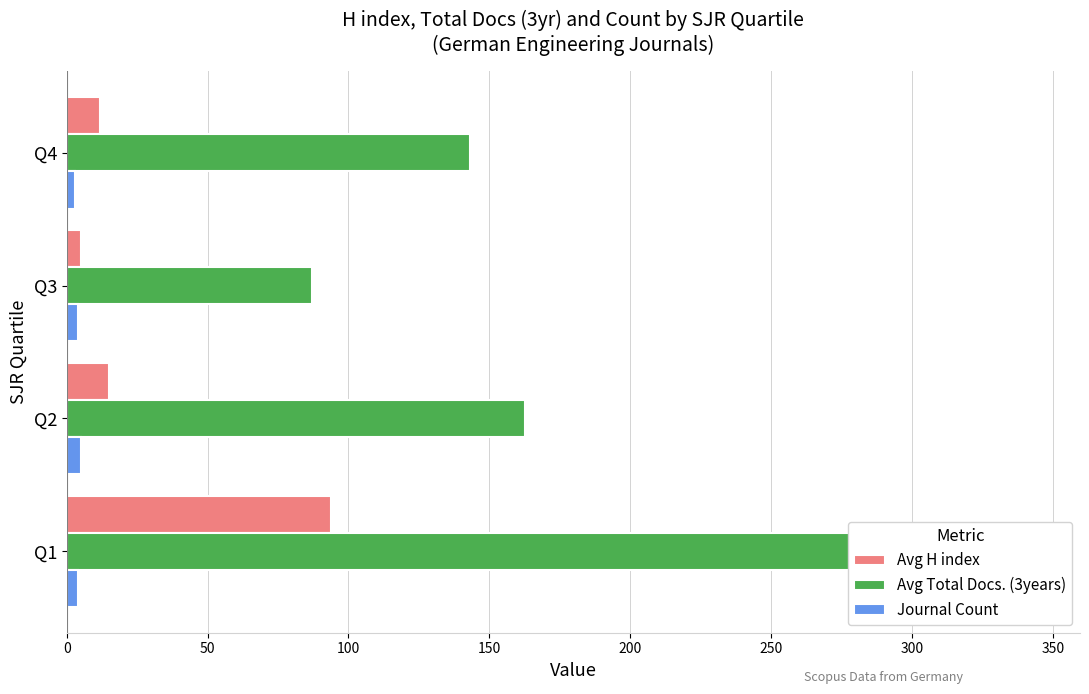

Which series changed the most between Q1 and Q2?

Avg Total Docs. (3years)